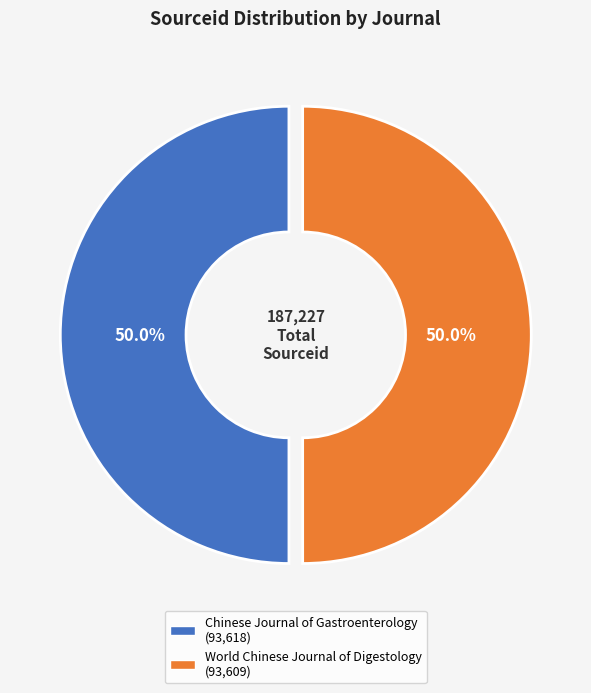

Do Chinese Journal of Gastroenterology and World Chinese Journal of Digestology together represent more than half of the pie?

Yes